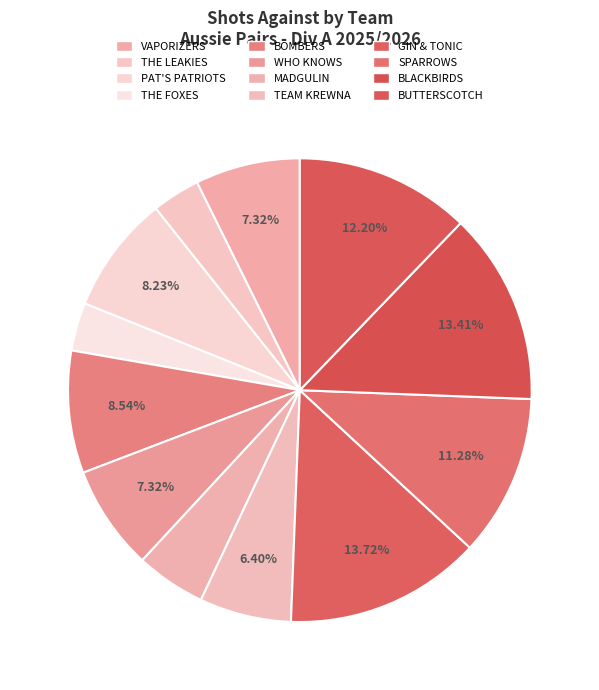

To the nearest percent, what is the combined percentage of BLACKBIRDS and SPARROWS?

25%